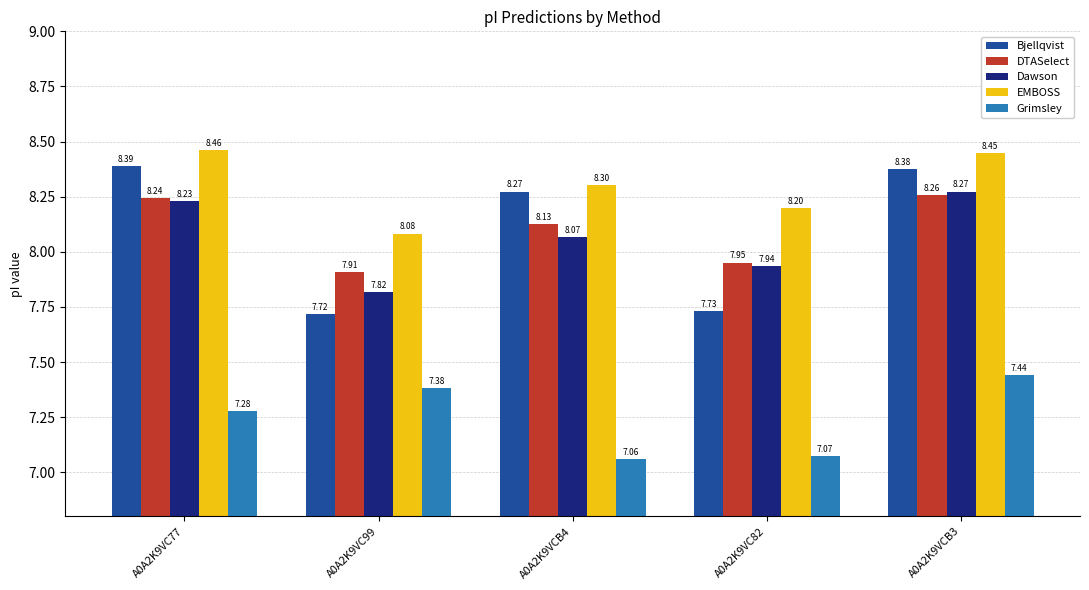

How many bars are there in total?

25